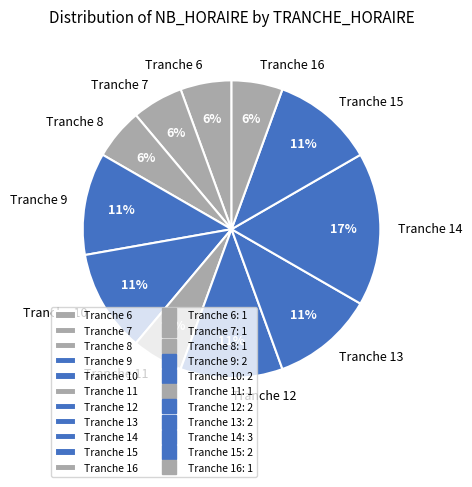

The Tranche 13 slice represents 24% of the pie. True or false?

False